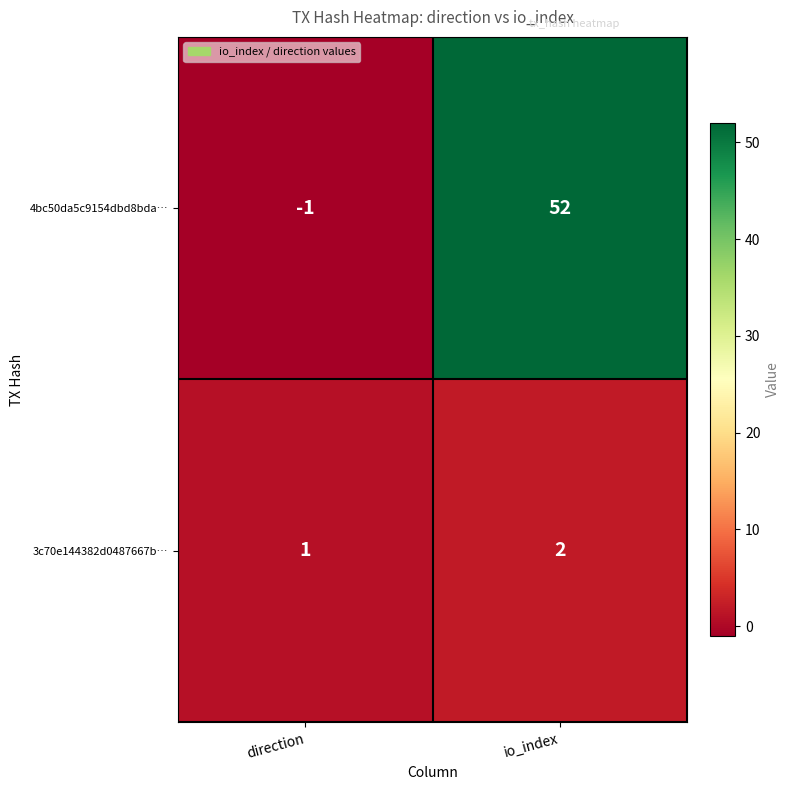

How many categories are shown in the chart?

2